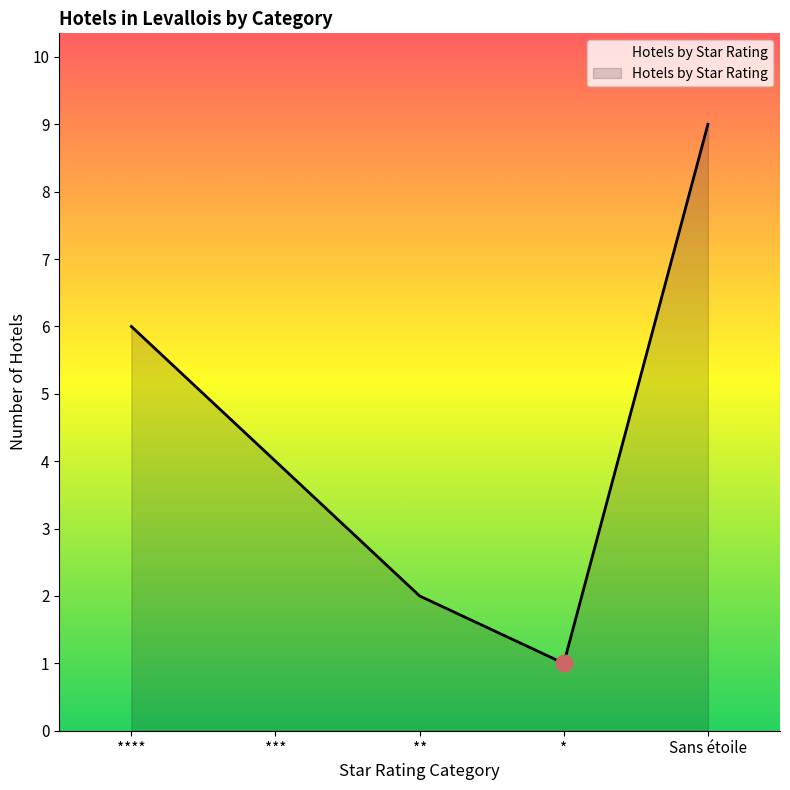

The value at *** is 2. True or false?

False